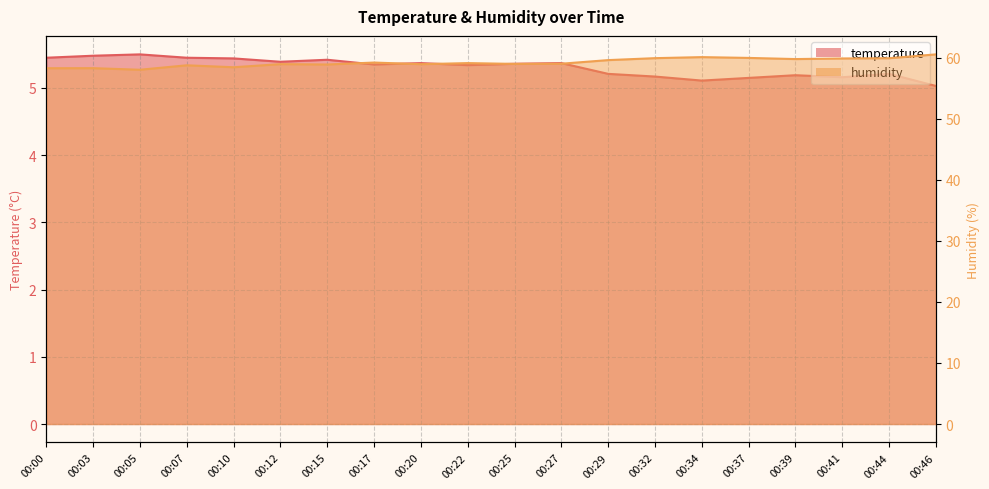

Reading right to left, what are all the values shown in this chart?

temperature: 5.0	5.2	5.2	5.2	5.2	5.1	5.2	5.2	5.4	5.4	5.3	5.4	5.3	5.4	5.4	5.4	5.5	5.5	5.5	5.5
humidity: 60.6	59.9	59.9	59.8	60.0	60.1	60.0	59.6	59.0	59.0	59.1	59.0	59.2	58.9	59.0	58.5	58.8	58.0	58.3	58.3